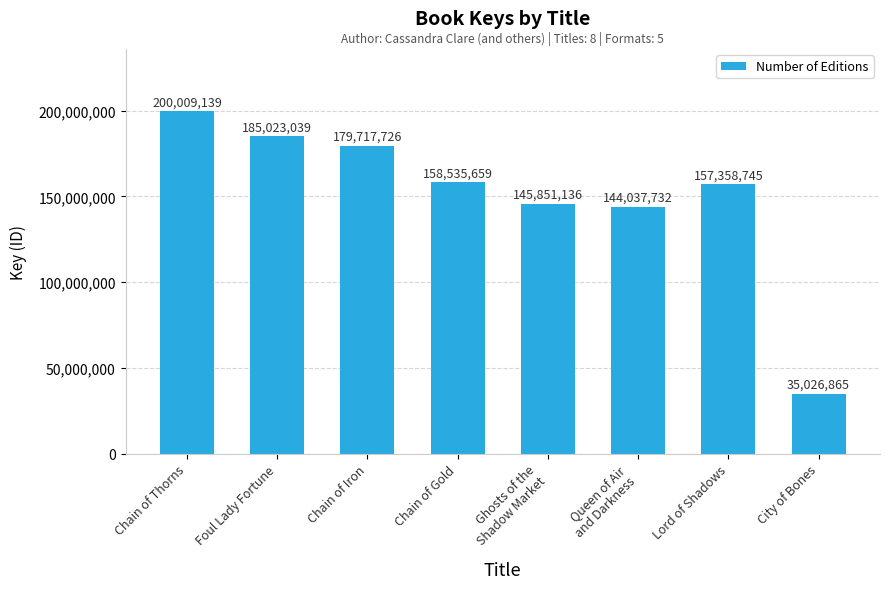

What is the sum of the values at Ghosts of the
Shadow Market and Queen of Air
and Darkness?

289888868